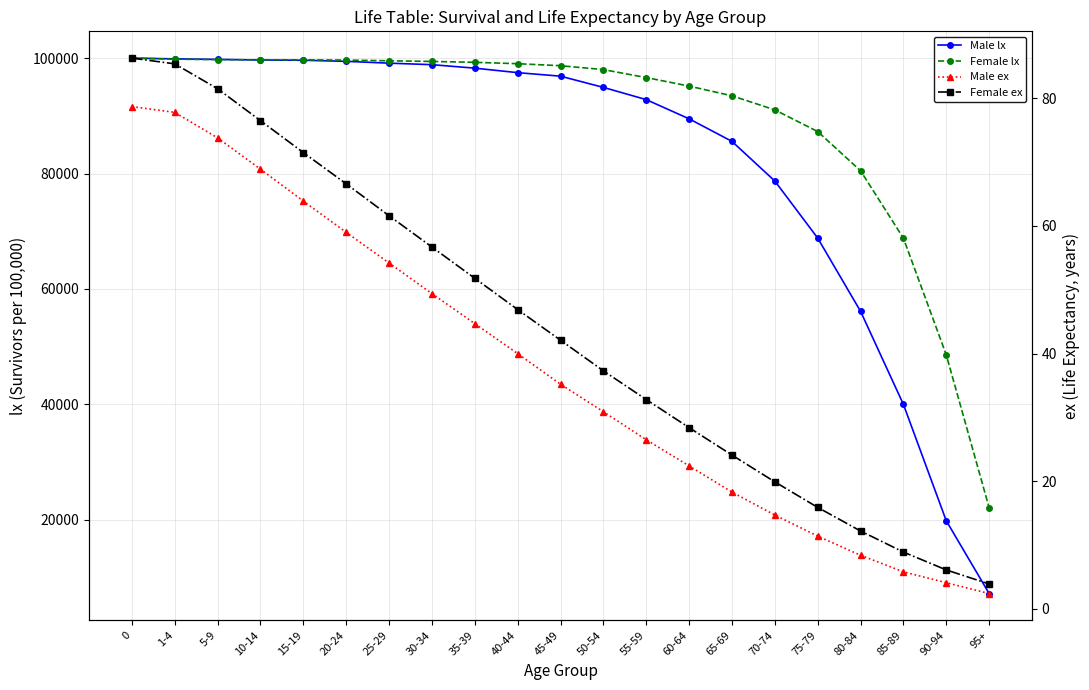

The Female ex series shows 32.8 at 55-59. True or false?

True